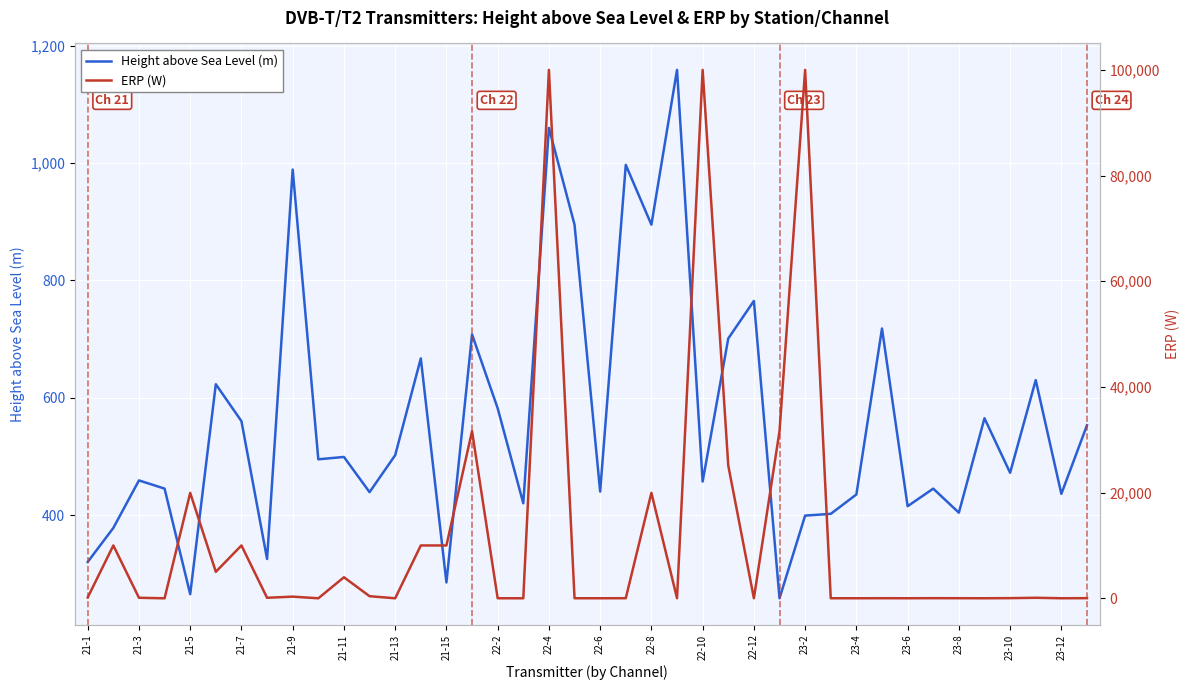

What is the highest value of the Height above Sea Level (m) series?

1159